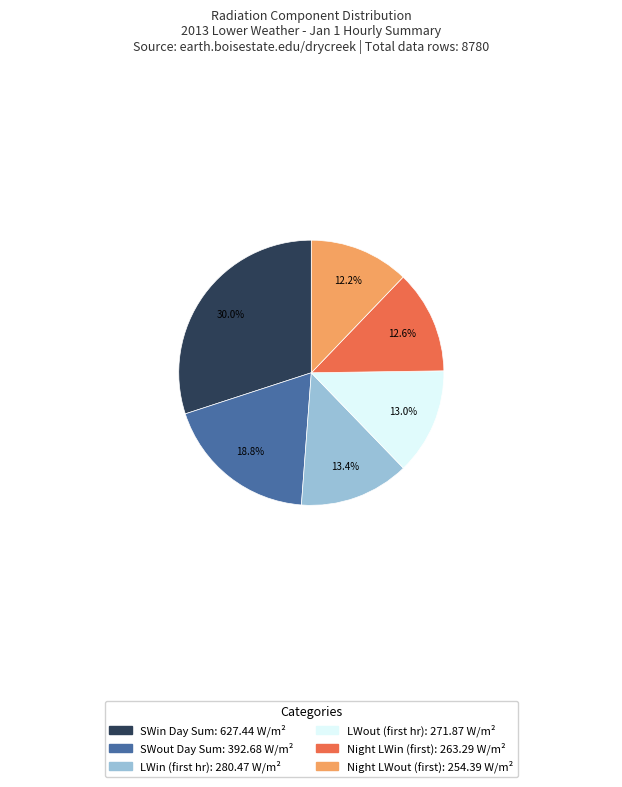

Is there any slice that represents more than half of the pie?

No